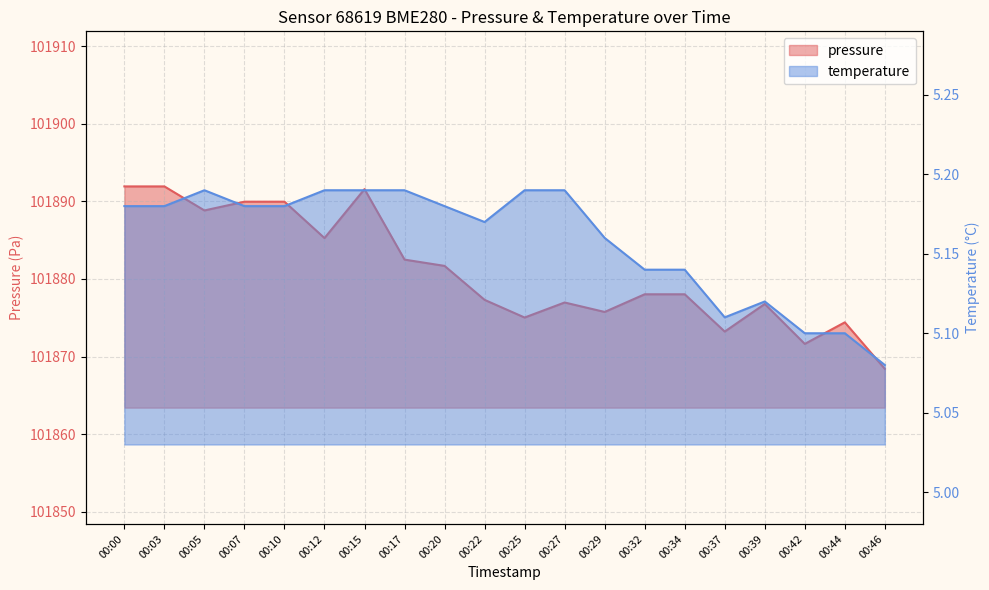

Is it true that temperature equals 2.1 at 00:27?

False